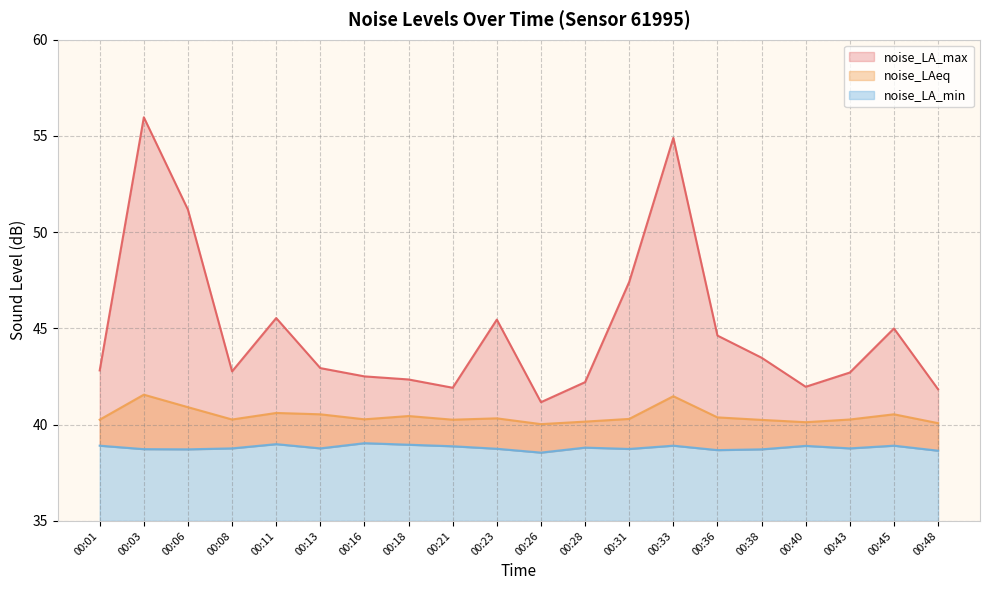

True or false: noise_LA_max and noise_LA_min cross at least once.

False